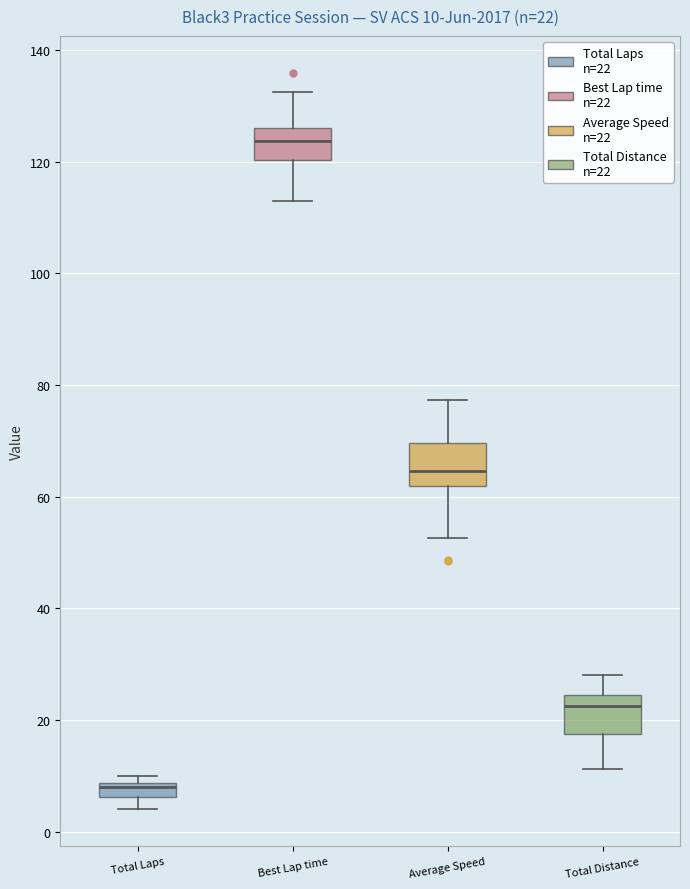

Which box has the lowest median line?

Total Laps